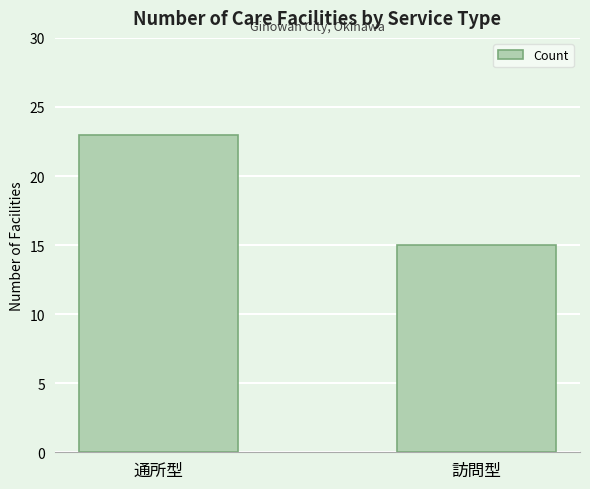

List the labels in order of value, smallest first.

訪問型, 通所型